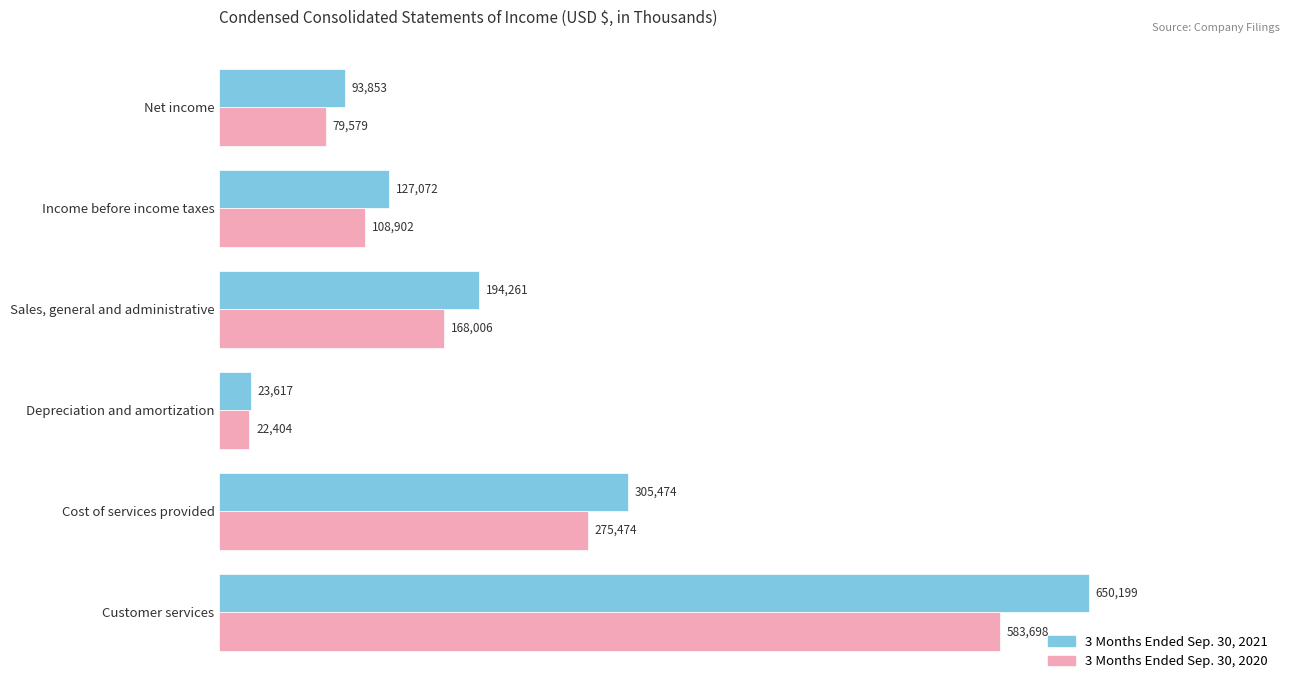

Which series has the widest spread of values?

3 Months Ended Sep. 30, 2021